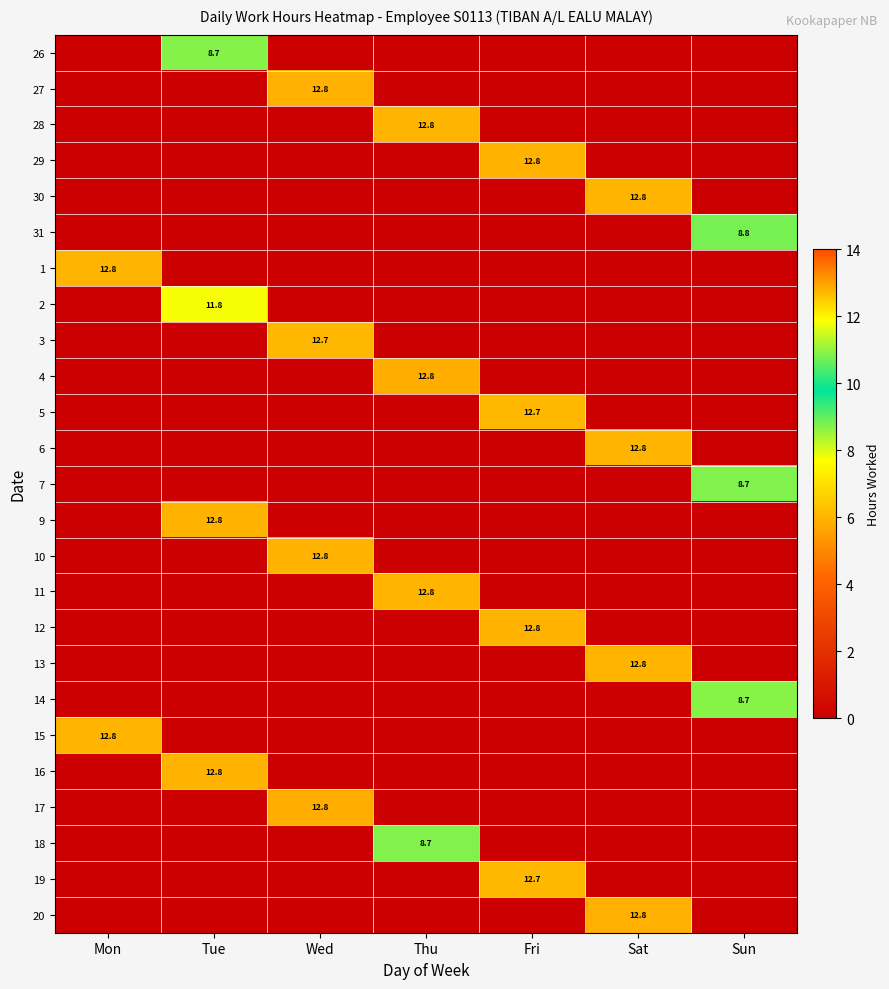

Is it true that 26 equals 8.7 at Tue?

True